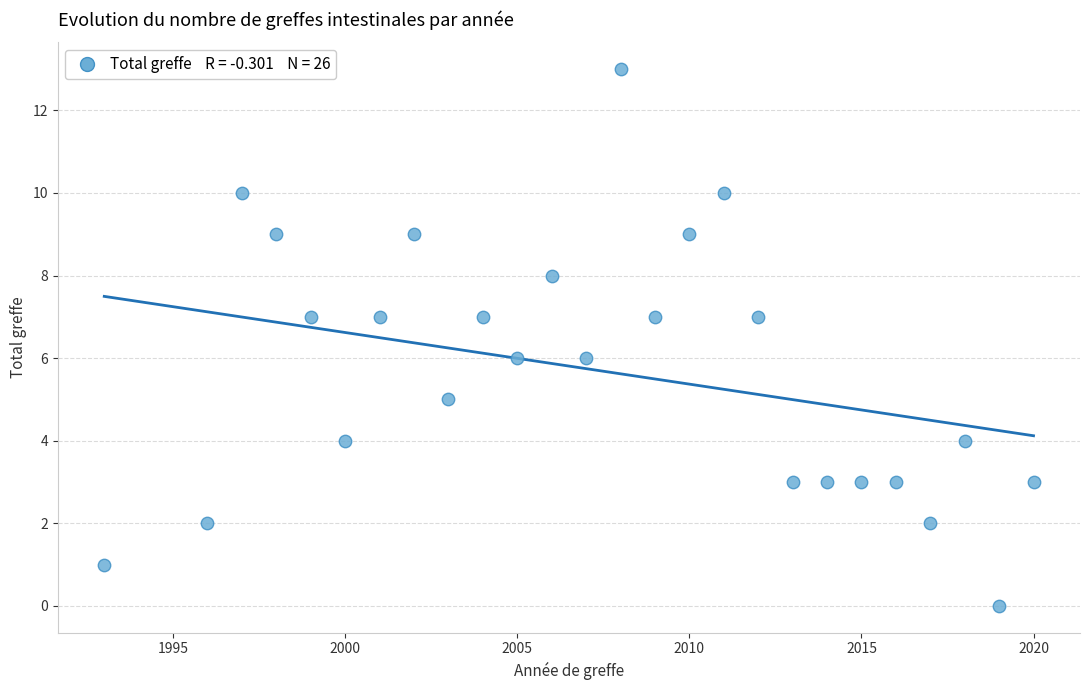

What is the range of Y values (max minus min)?

13